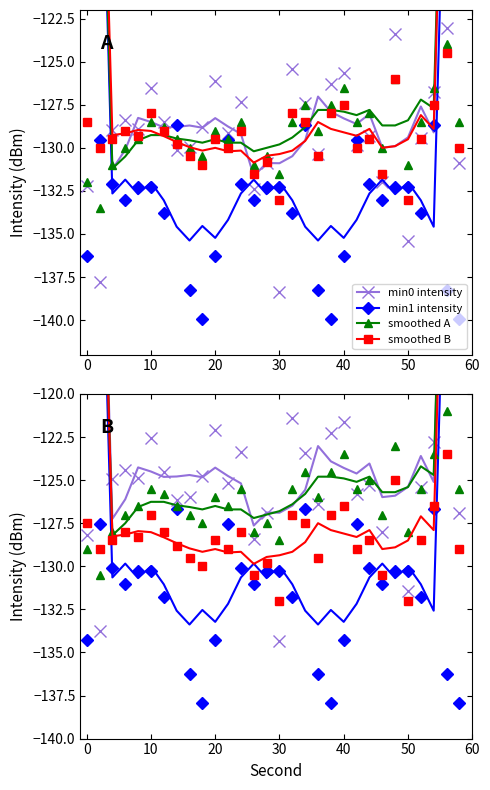

What is the difference between the maximum and minimum values in the intensity(dBm) min0 series?

15.3